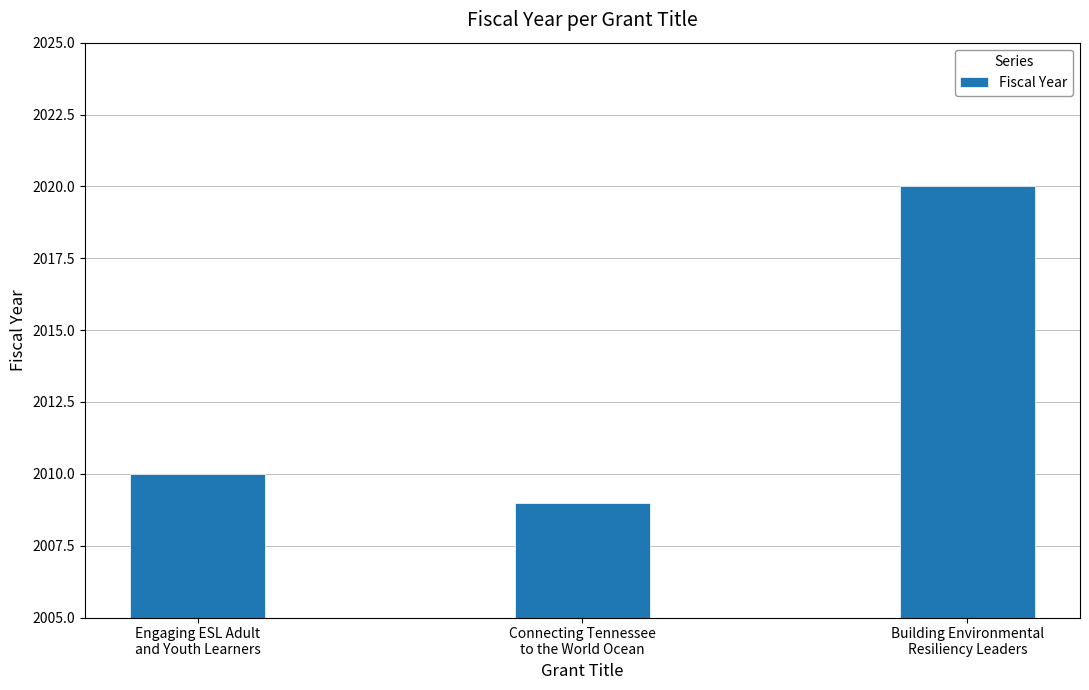

Is it true that the value at Building Environmental
Resiliency Leaders is 3351?

False